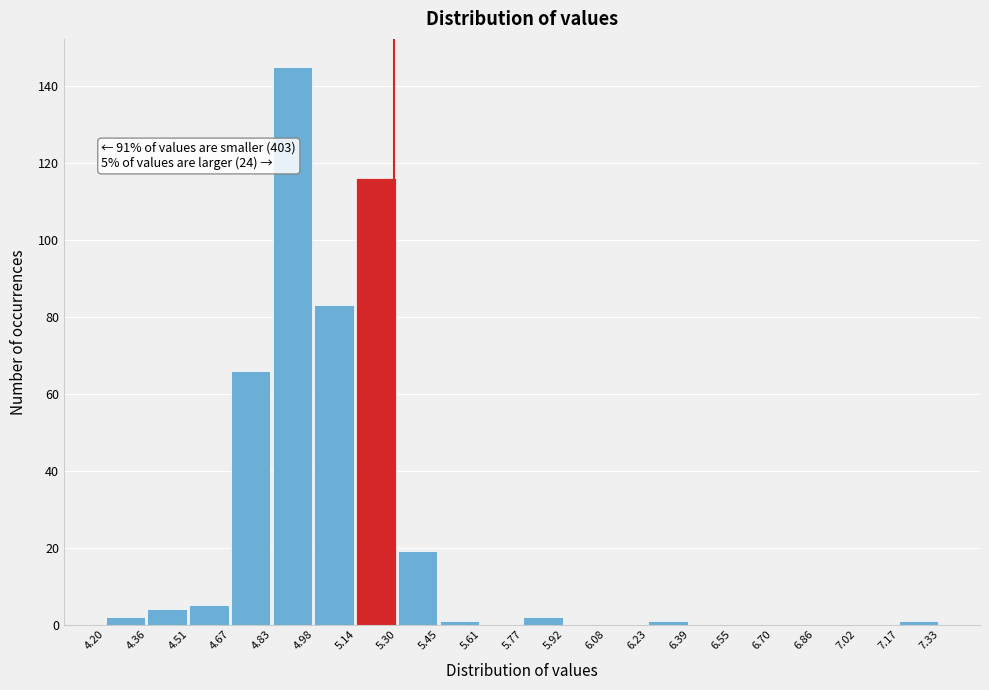

Over which range of the x-axis is the bar tallest?

4.83 to 4.98